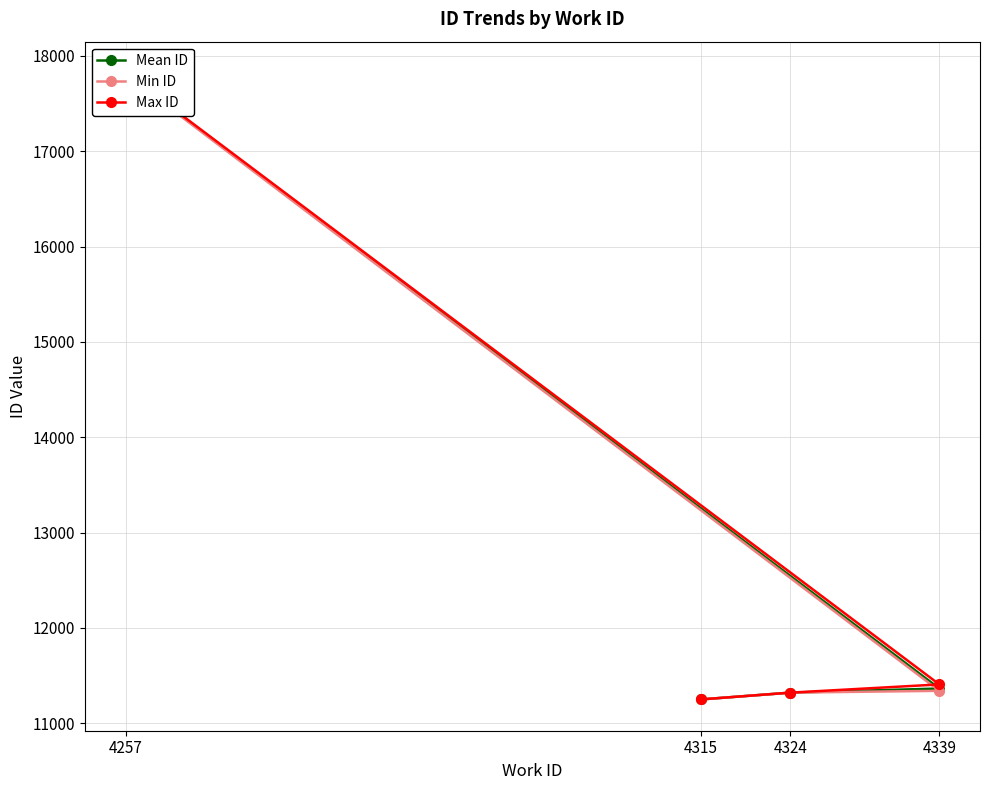

Which series has the largest range (max minus min)?

Max ID